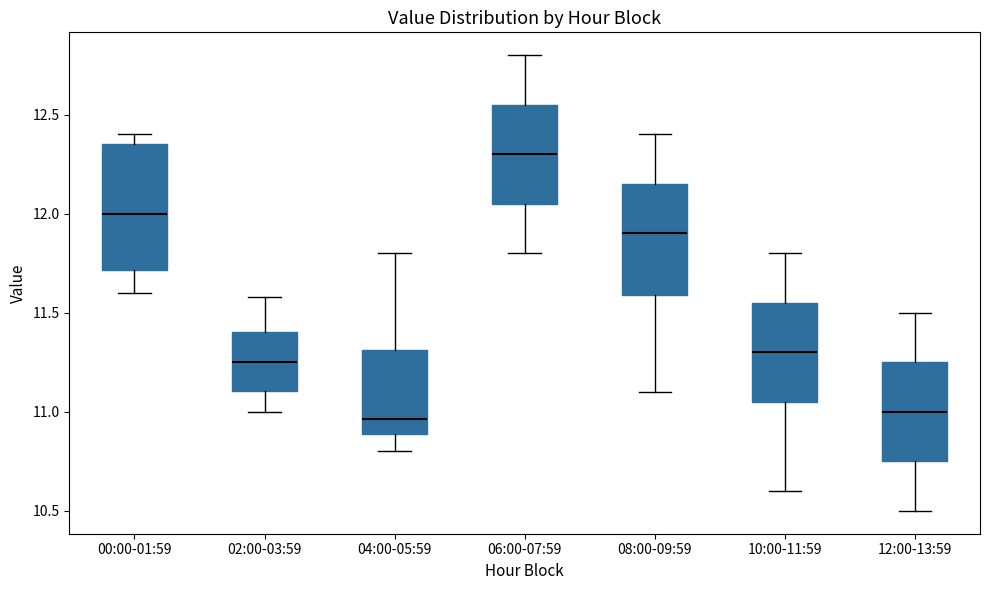

Where does the upper whisker of the box for 12:00-13:59 end on the y-axis? The values are not printed on the chart, so give them approximately, as read against the axis.

11.50